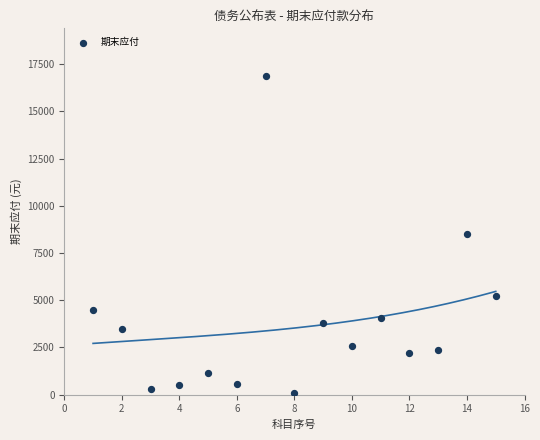

What is the range of X values (max minus min)?

14.0